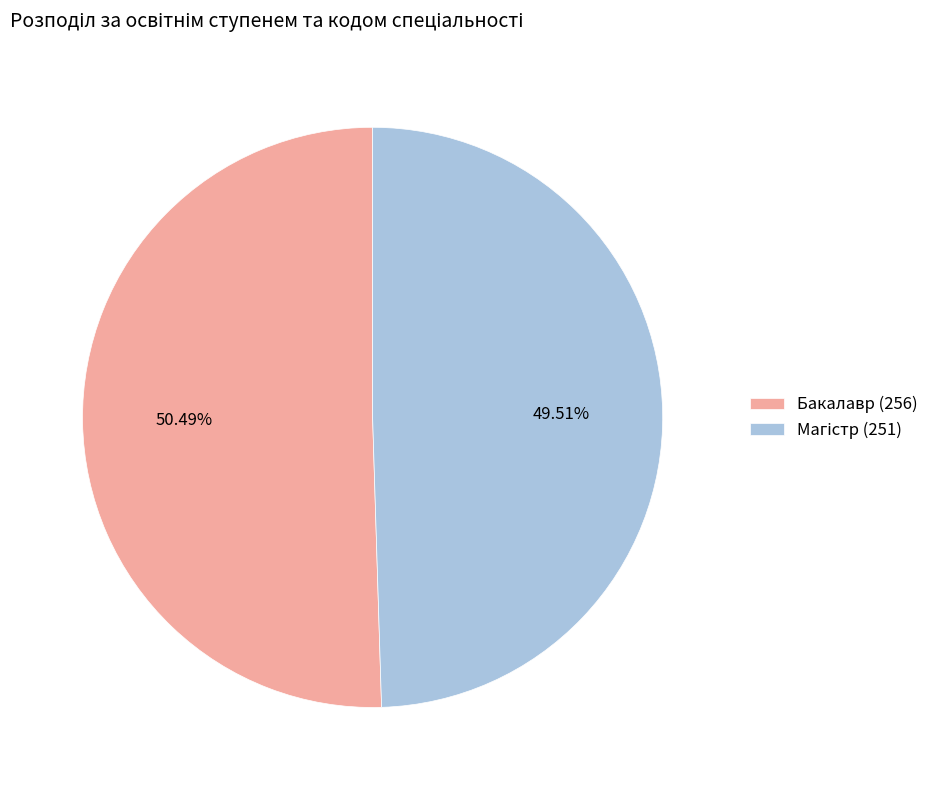

Does any single category account for the majority?

Yes